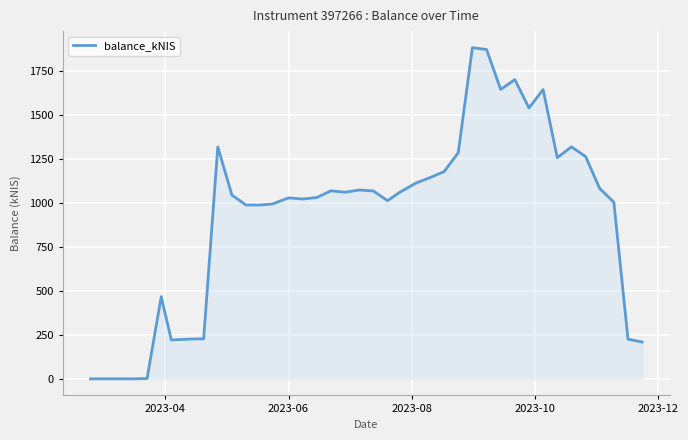

What is the maximum value shown in the chart?

1884.9